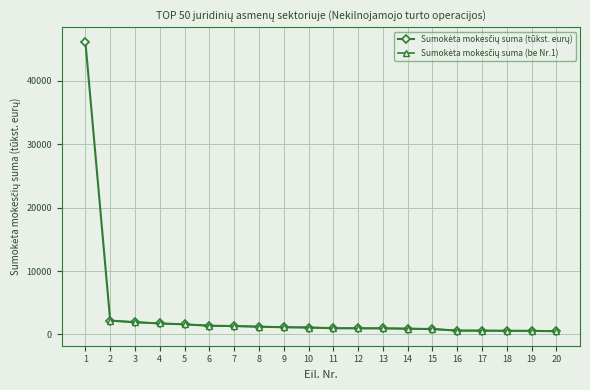

Is this an area chart (filled region under the line)?

No